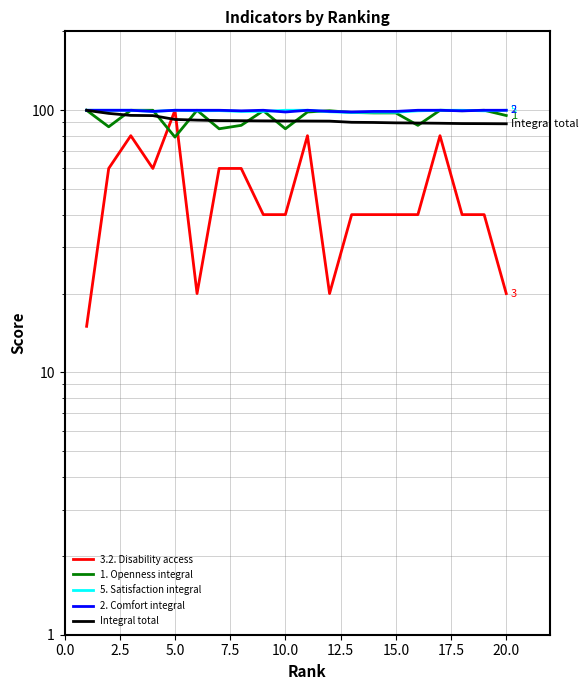

At which category is the sum across all series the highest?

5.0